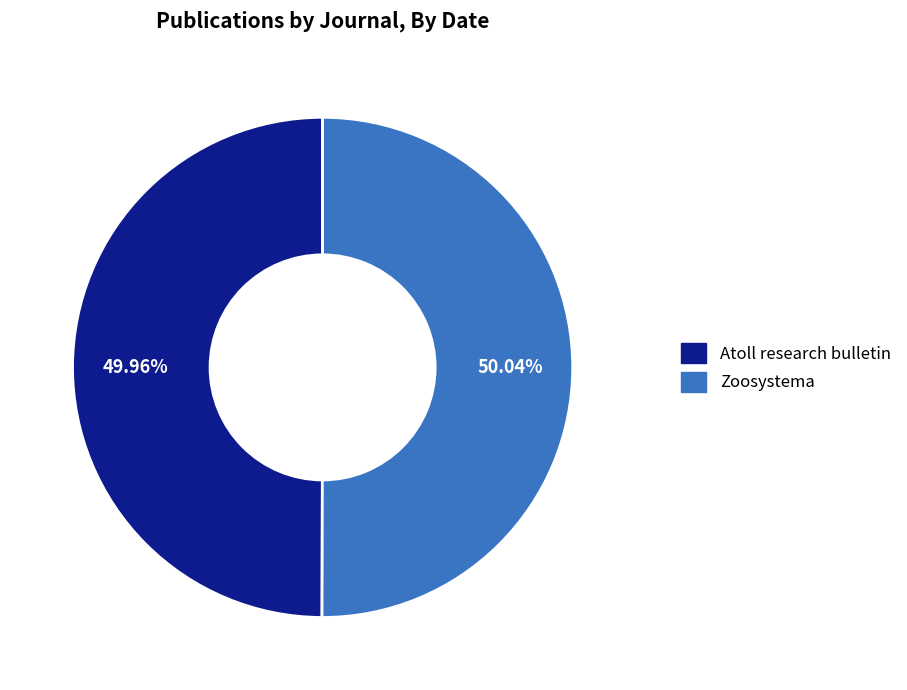

True or false: Zoosystema accounts for 35% of the total.

False